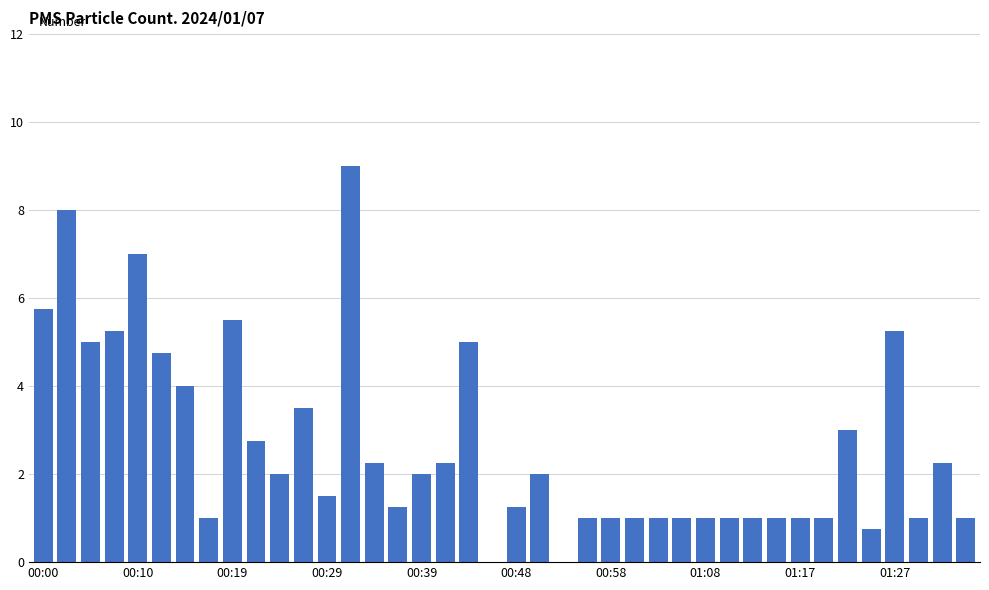

What is the greatest value displayed?

9.0